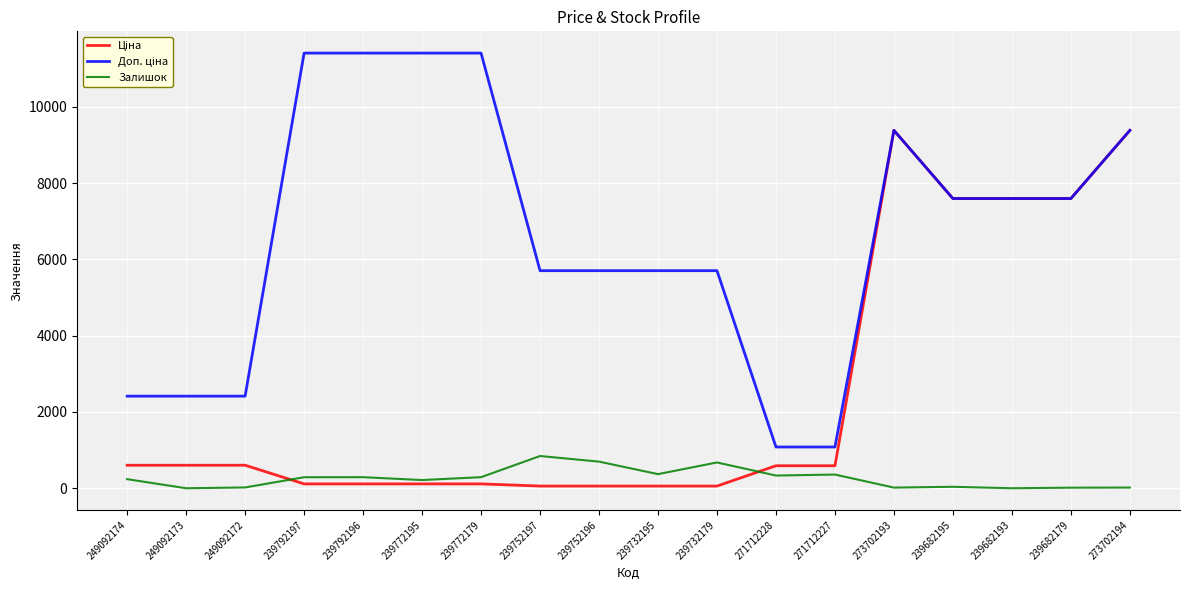

What is the maximum value shown in the chart?

11410.0